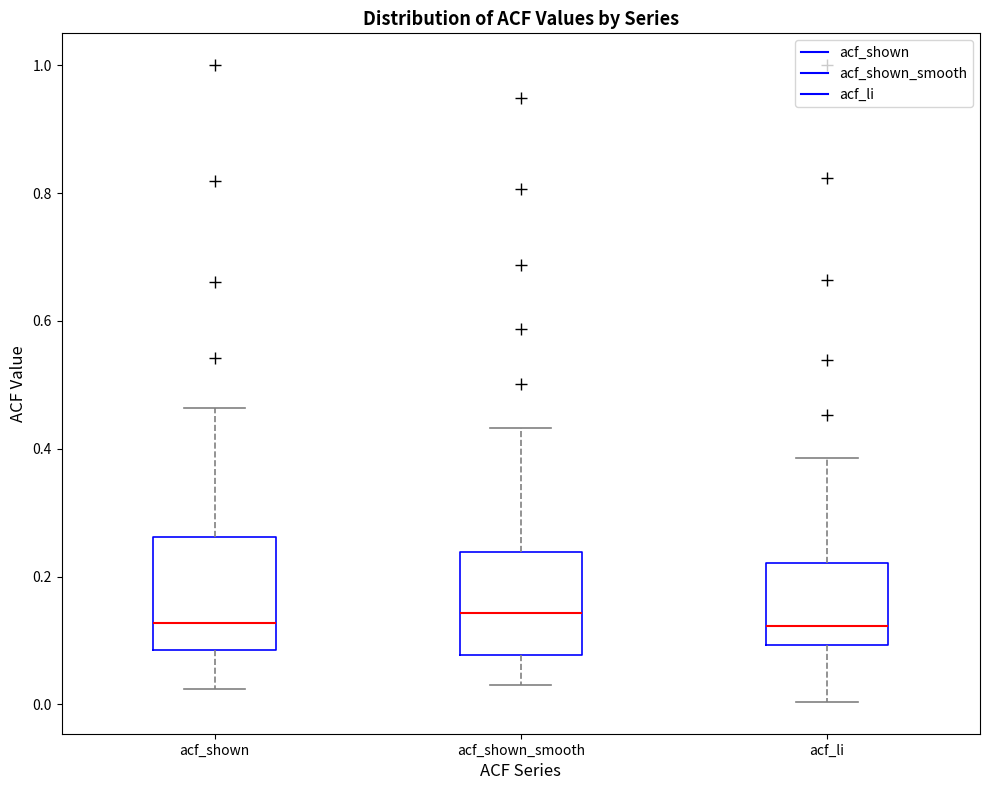

Reading left to right, transcribe this box plot: for each box, give where its median line is, the range the box spans, and where its two whiskers end, as read against the y-axis. The values are not printed on the chart, so give them approximately, as read against the axis.

acf_shown: median 0.12, box 0.08 to 0.26, whiskers 0.02 to 0.46
acf_shown_smooth: median 0.14, box 0.08 to 0.24, whiskers 0.04 to 0.44
acf_li: median 0.12, box 0.10 to 0.22, whiskers 0.00 to 0.38